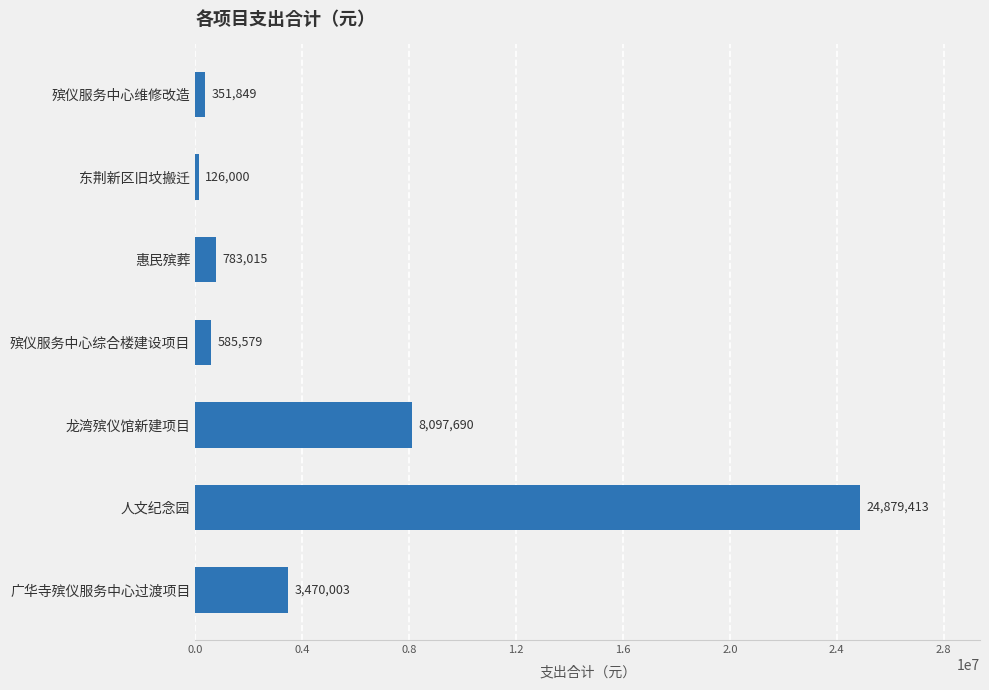

List the labels in order of value, smallest first.

东荆新区旧坟搬迁, 殡仪服务中心维修改造, 殡仪服务中心综合楼建设项目, 惠民殡葬, 广华寺殡仪服务中心过渡项目, 龙湾殡仪馆新建项目, 人文纪念园